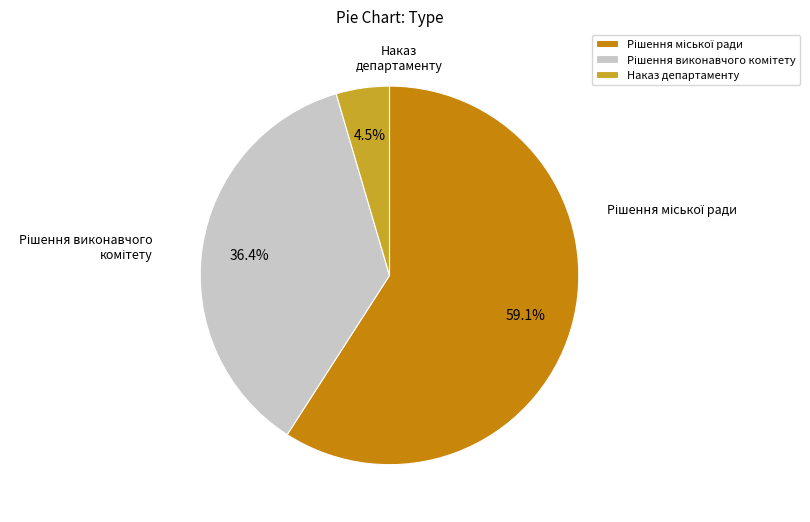

What portion of the pie excludes Наказ департаменту?

95.5%